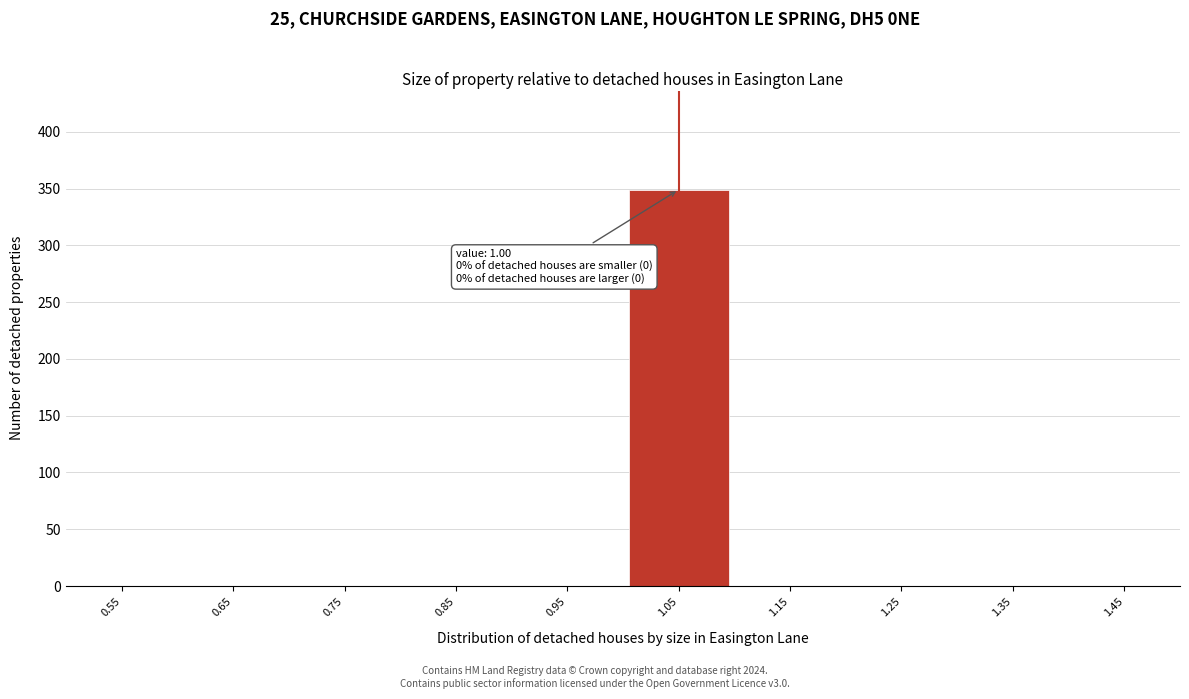

Which range on the x-axis has the tallest bar?

1.0 to 1.1